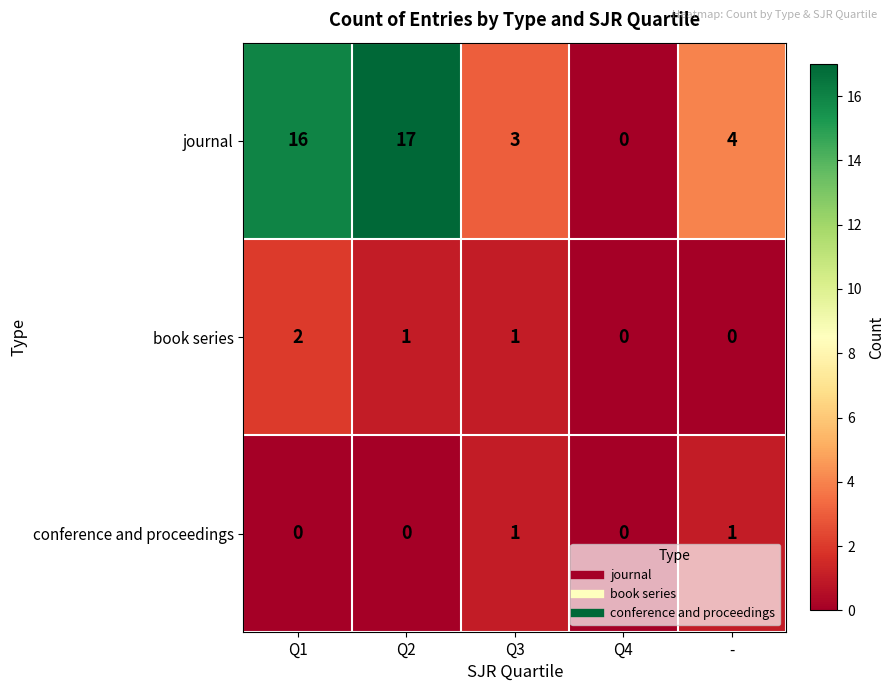

What is the sum of all book series values?

4